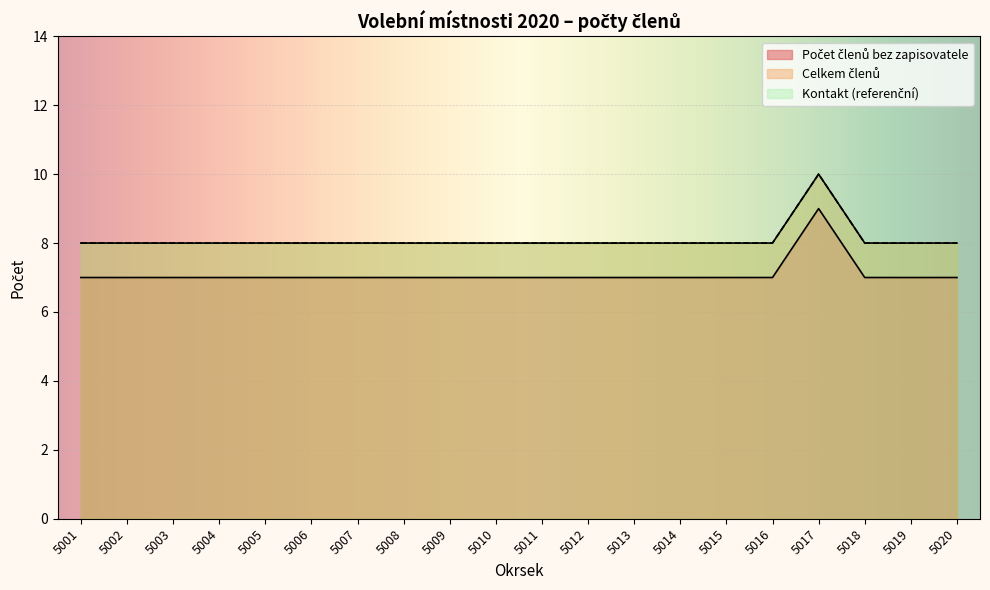

What value does the Celkem členů series have at 5017?

10